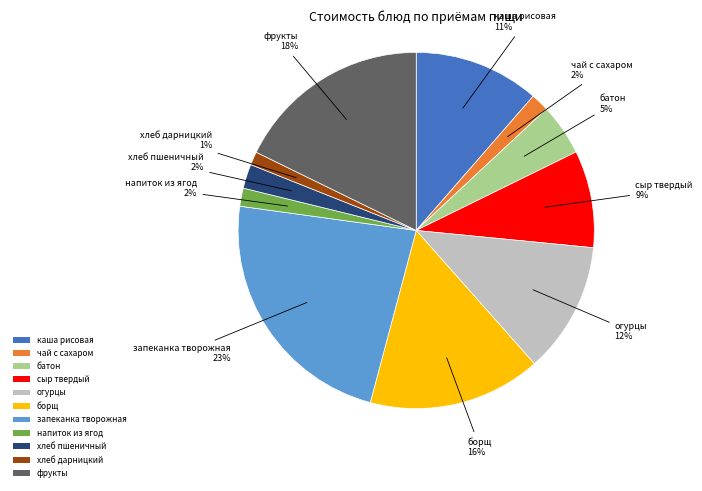

Does any single category account for the majority?

No